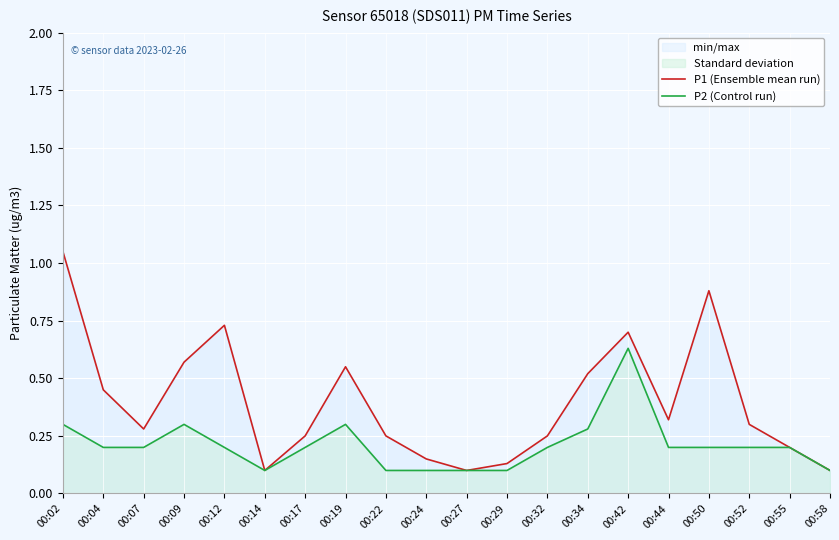

What is the difference between the maximum and minimum values in the P2 (Control run) series?

0.5